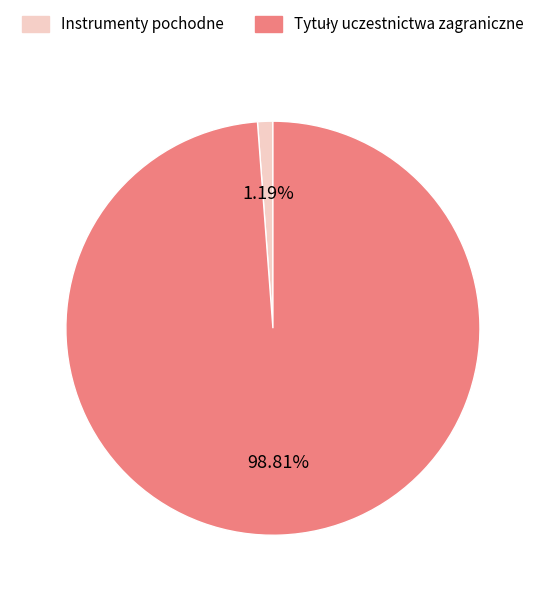

Is there any slice that represents more than half of the pie?

Yes